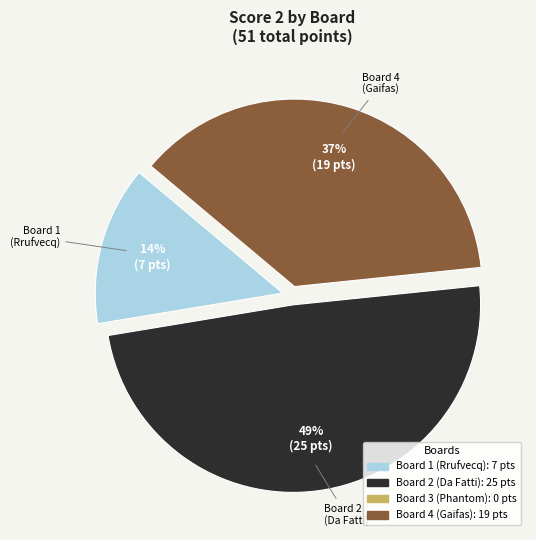

To the nearest percent, what is the average slice percentage?

33%